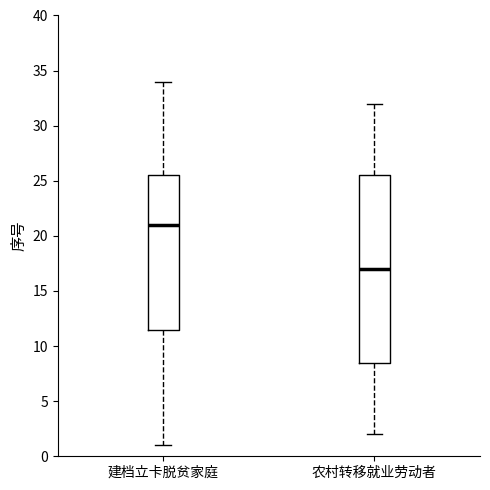

Which box has the lowest median line?

农村转移就业劳动者